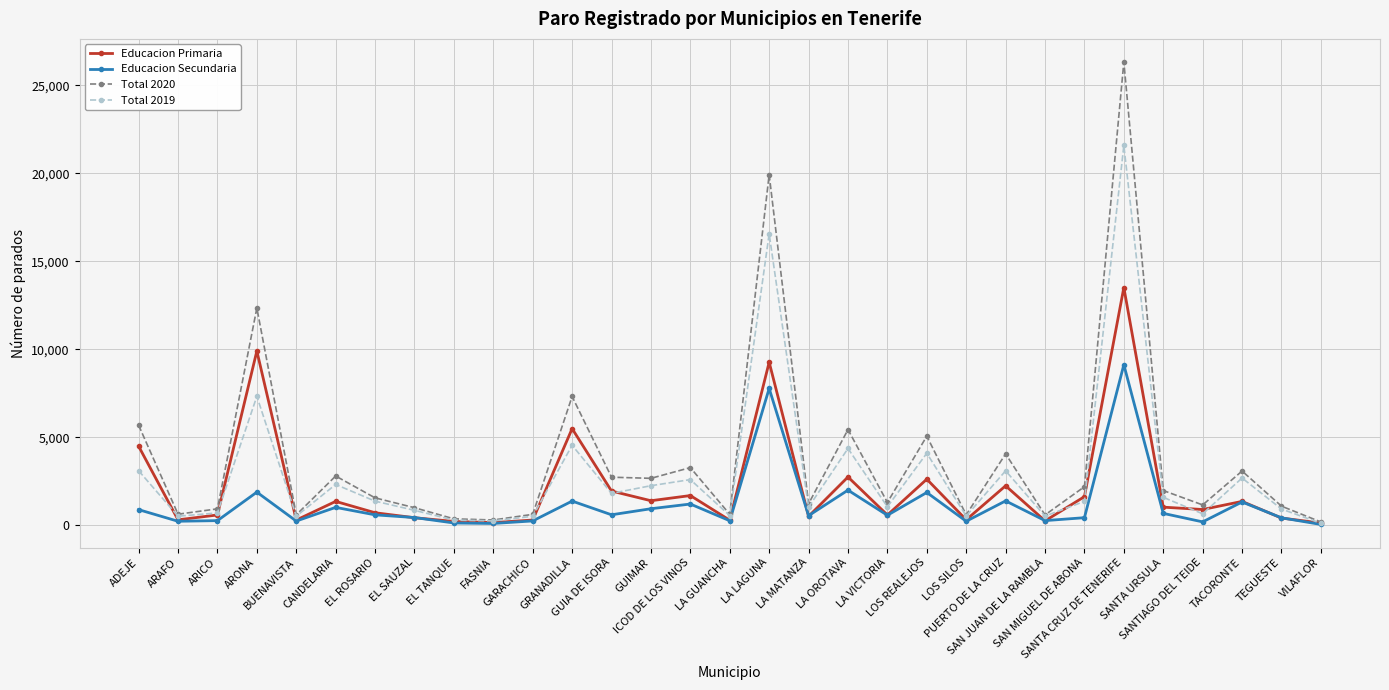

What is the maximum value for Educacion Secundaria?

9122